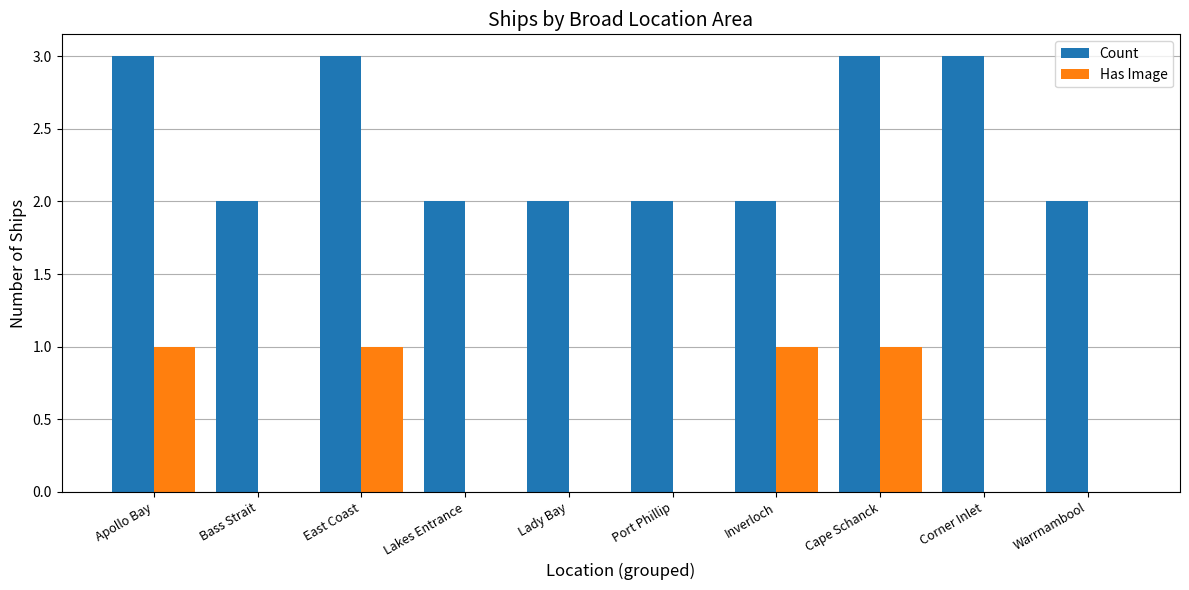

The value of Has Image at Bass Strait is 1. True or false?

False